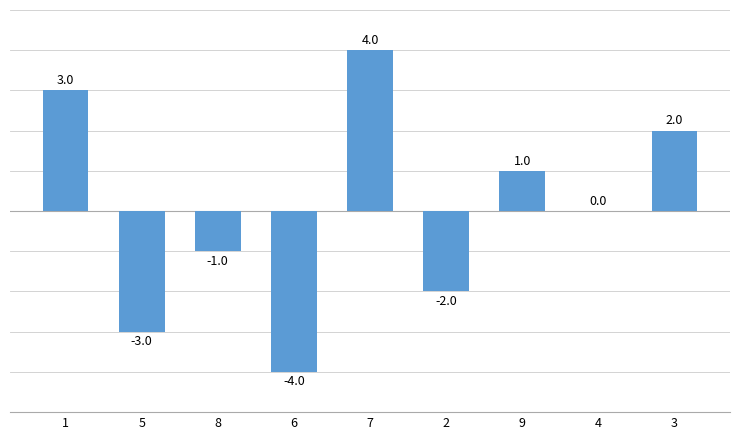

At which category does the chart reach its peak across all series?

7